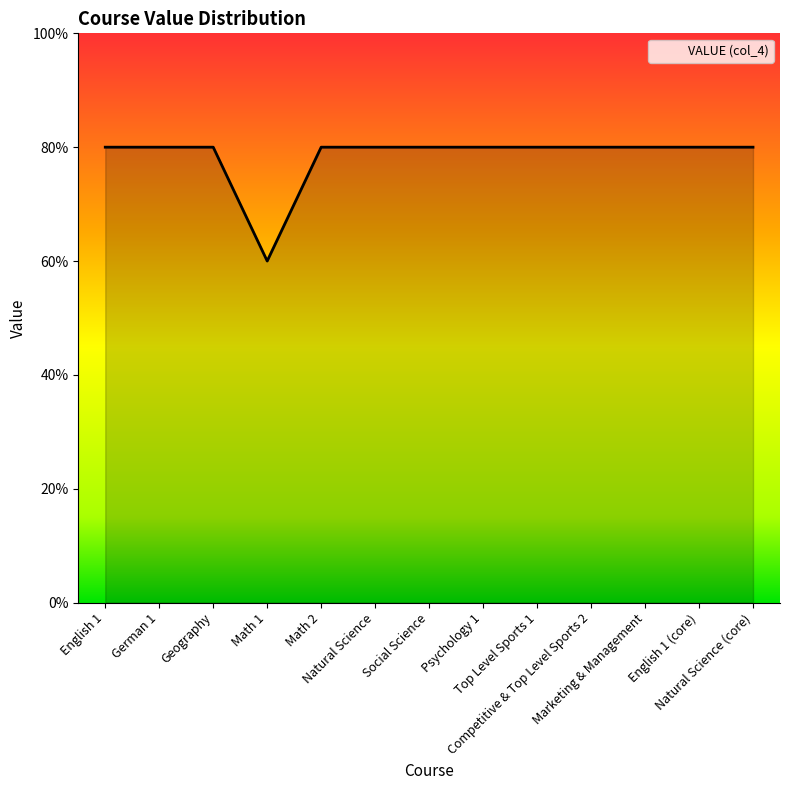

What is the label of the 11th point from the right?

Geography